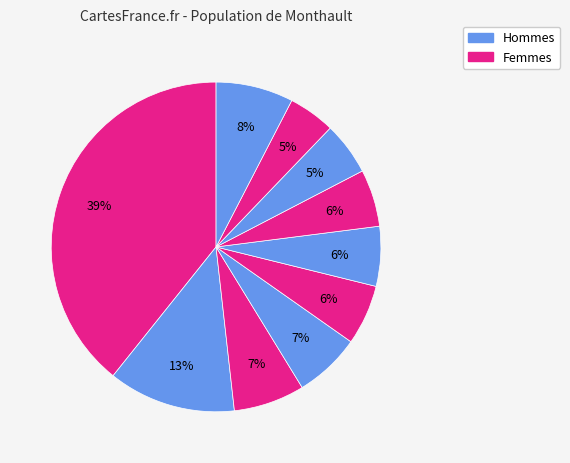

Count the number of slices in the pie.

10